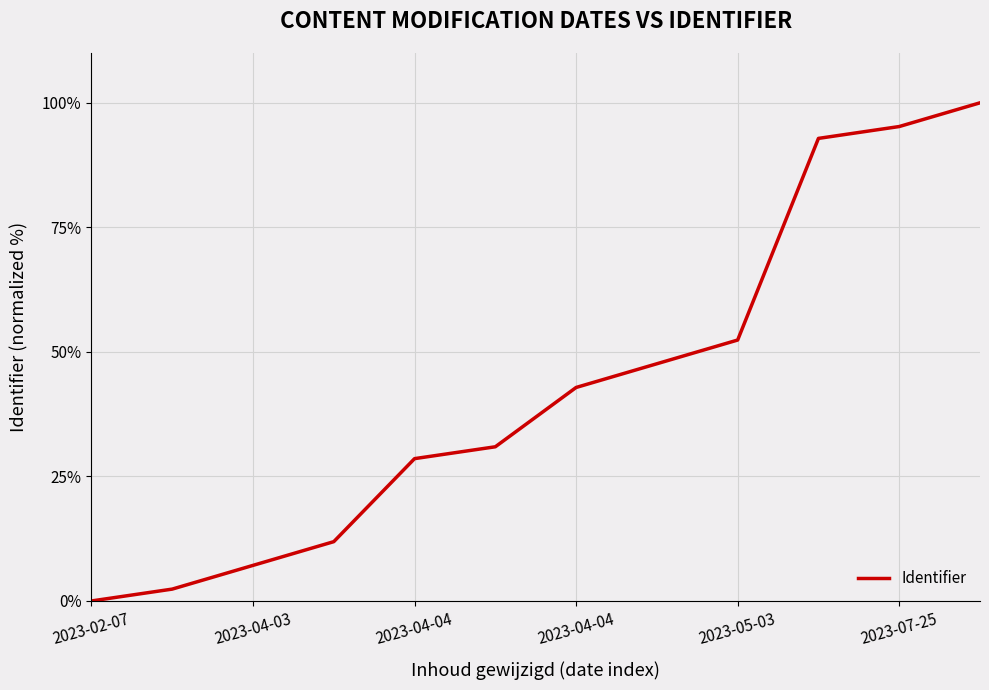

What is the difference between the maximum and minimum values?

100.0